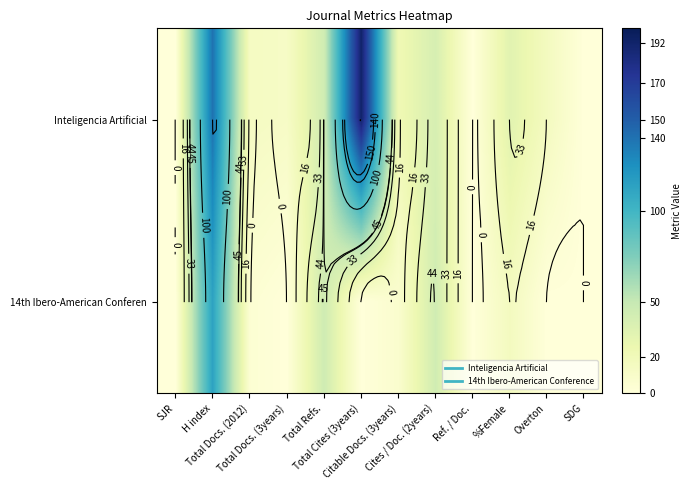

True or false: Inteligencia Artificial has a value of 22 at Citable Docs. (3years).

True